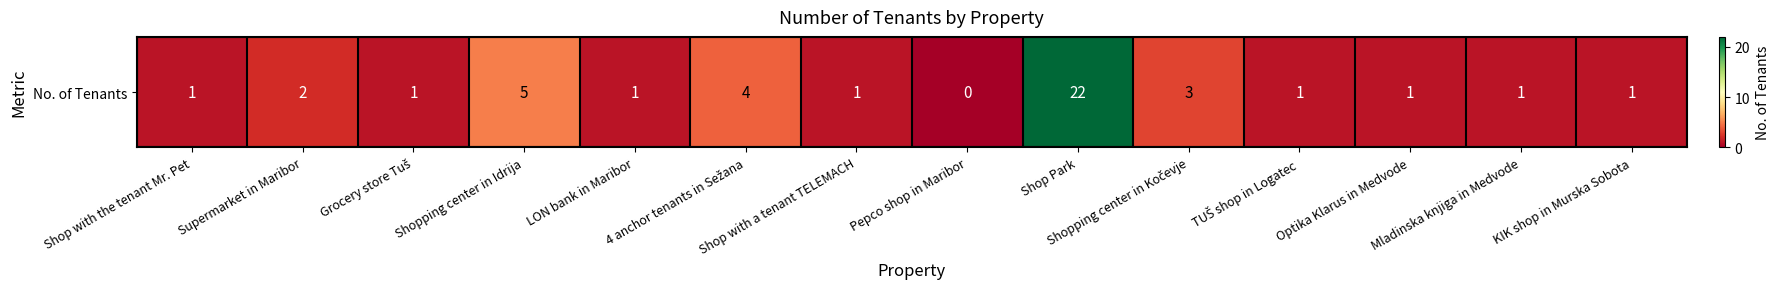

What is the difference between the values at Shopping center in Kočevje and Shop with the tenant Mr. Pet?

2